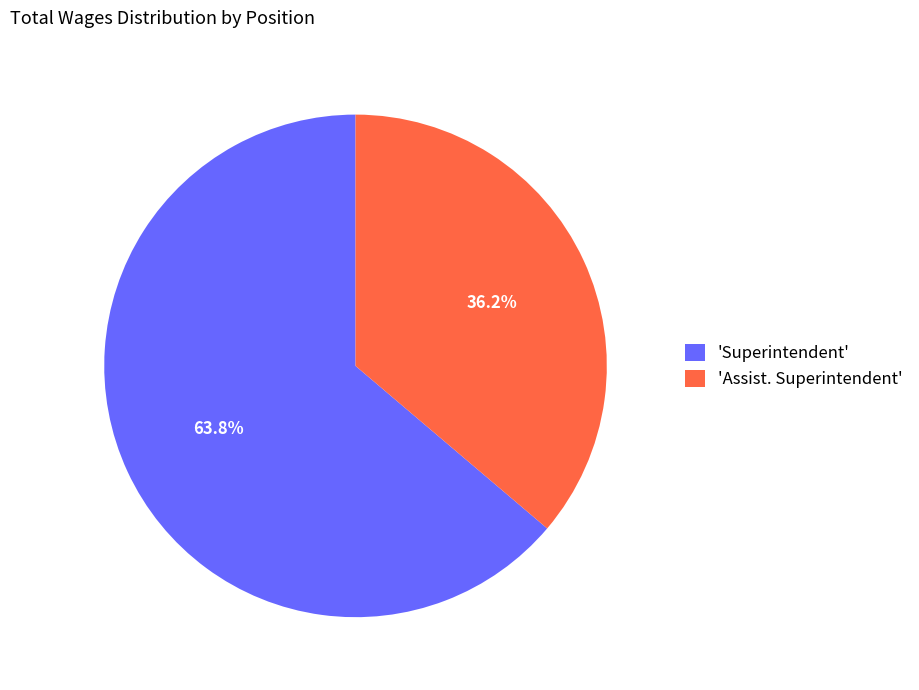

Combined, what portion of the pie is 'Assist. Superintendent' and 'Superintendent'?

100.0%